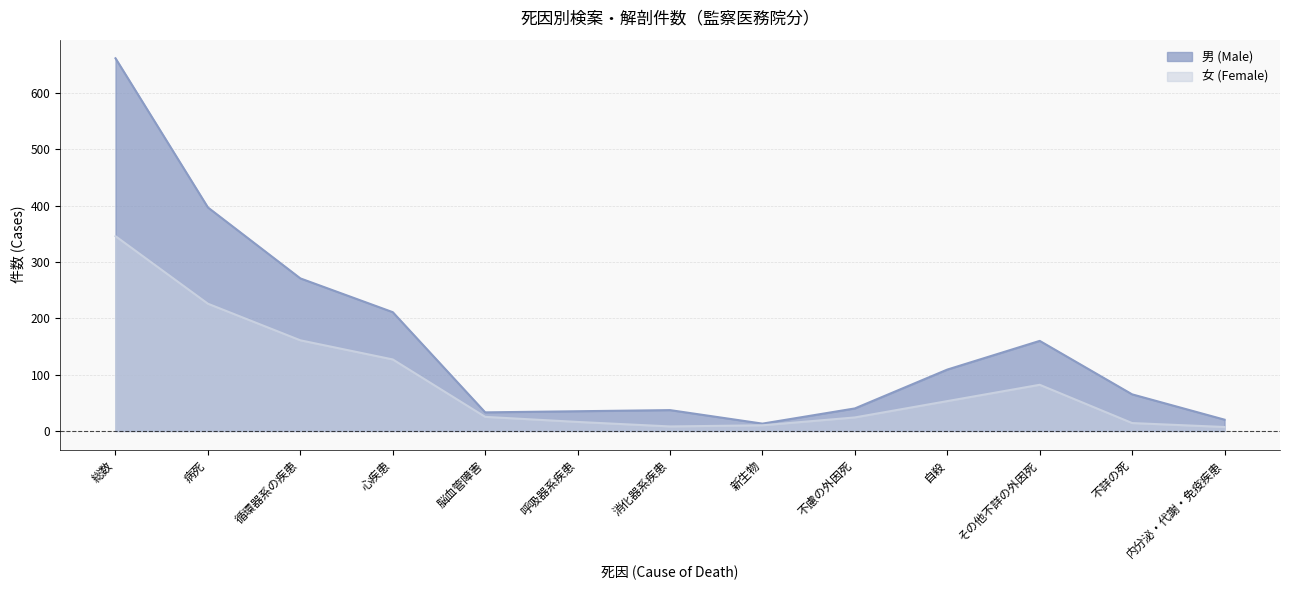

What are all the series names shown in the legend?

男 (Male), 女 (Female)